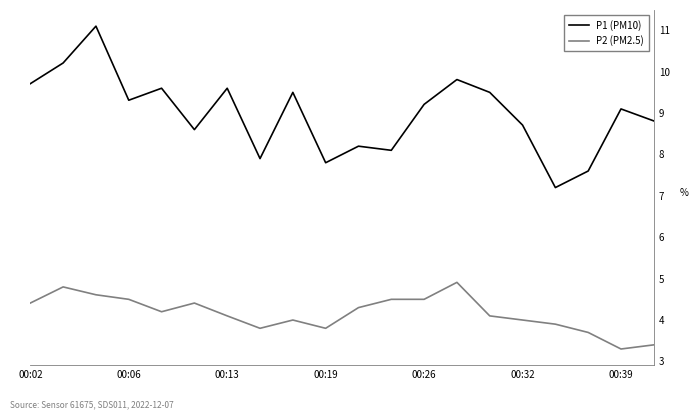

At which label does P1 (PM10) first exceed 9?

00:02